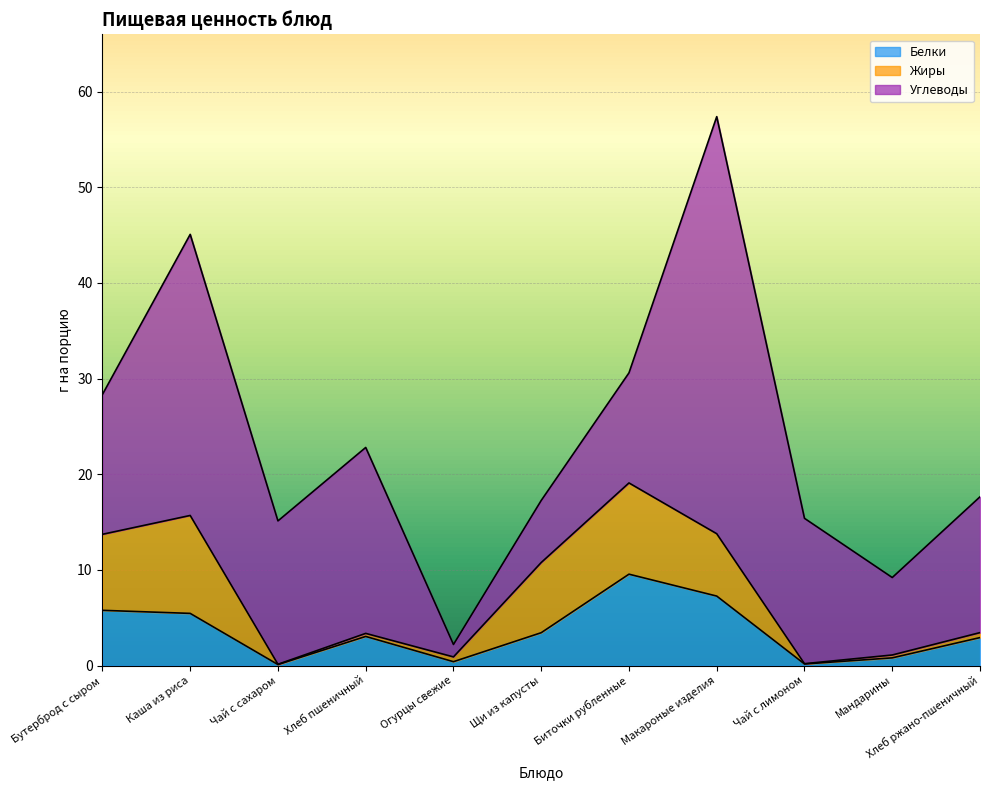

Reading left to right, extract all data points from this chart.

Белки: 5.8	5.5	0.1	3.0	0.4	3.4	9.6	7.3	0.2	0.8	2.9
Жиры: 8.0	10.2	0.0	0.3	0.5	7.3	9.5	6.5	0.0	0.3	0.5
Углеводы: 14.6	29.4	15.0	19.4	1.3	6.5	11.5	43.6	15.2	8.1	14.2